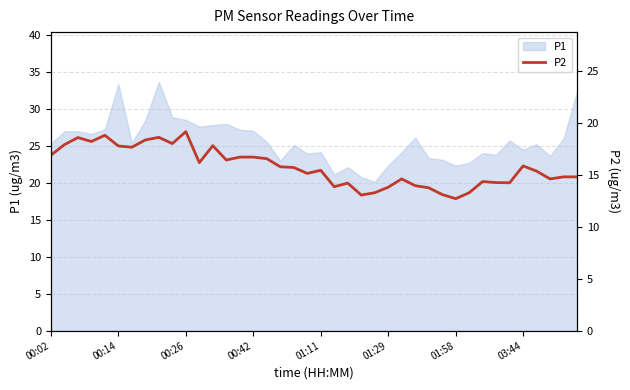

True or false: the data has more than 2 interior local peaks.

True